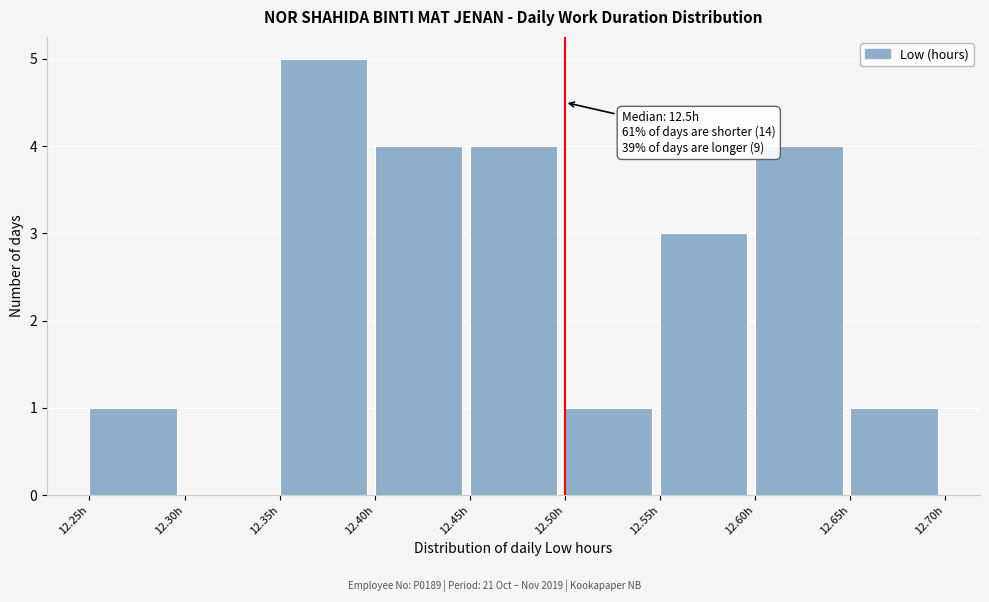

Over which range of the x-axis is the bar tallest?

12.35 to 12.40